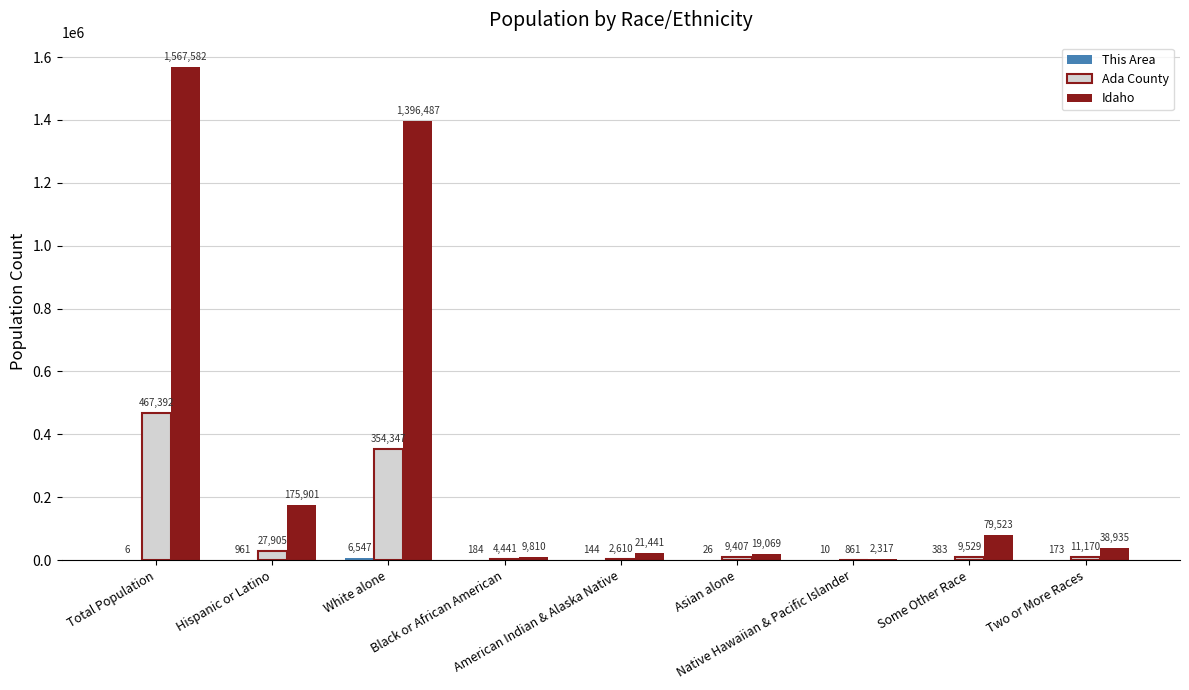

How many groups of bars are there?

9